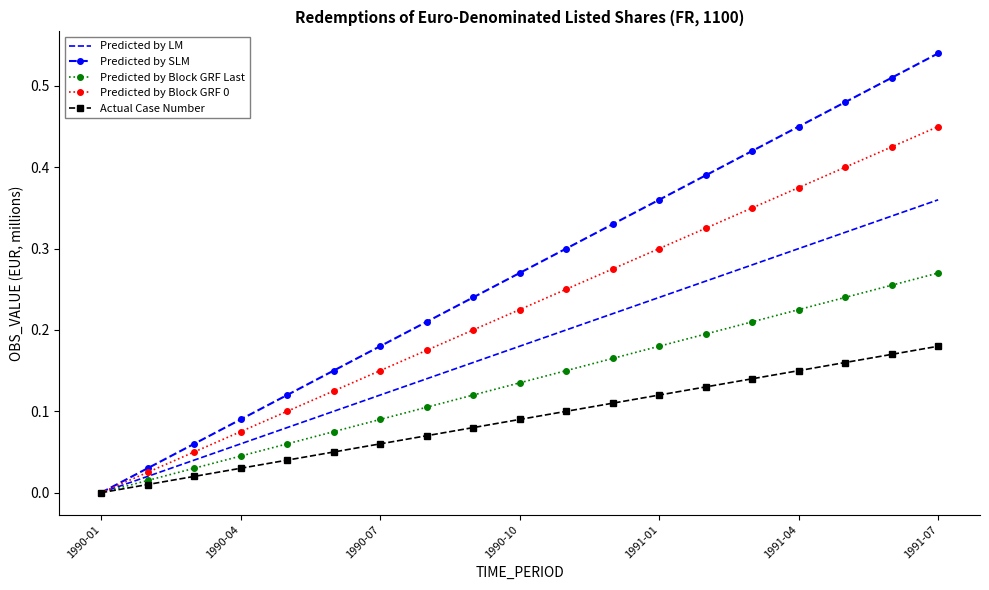

True or false: Predicted by Block GRF 0 has more than 0 interior local peaks.

False